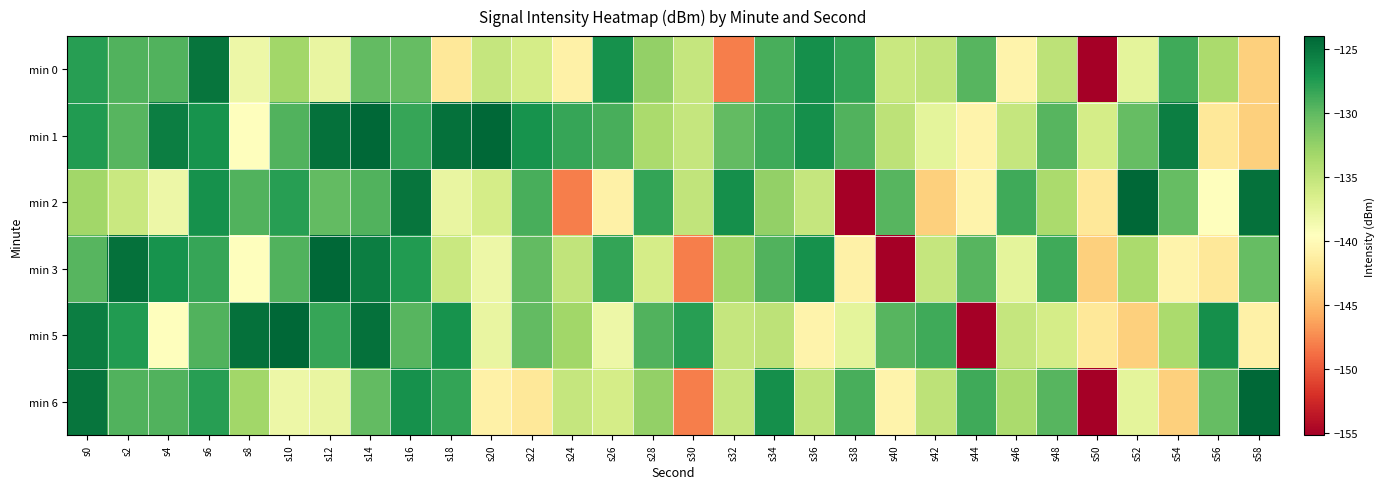

Which category has the lowest value across all series?

s50